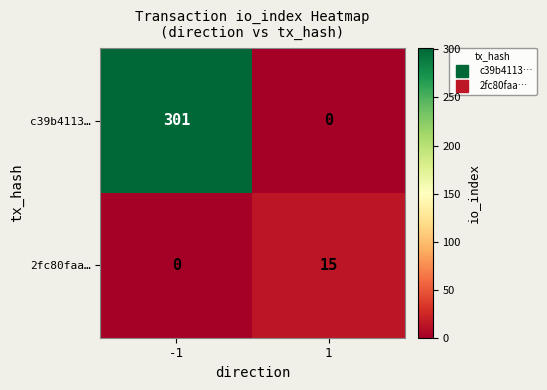

At which category is the sum across all series the highest?

-1